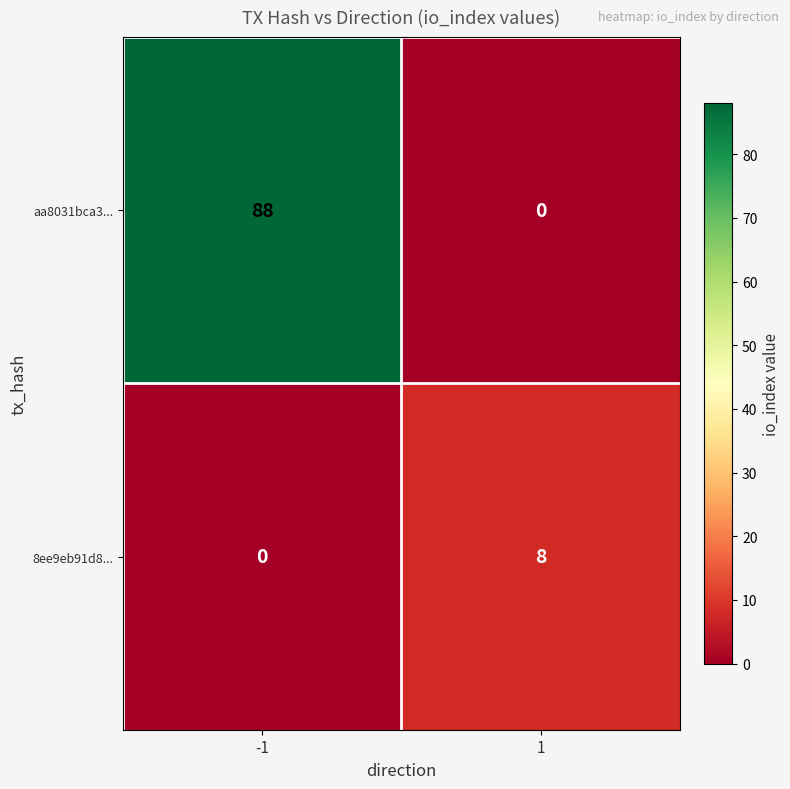

Which series has the largest total across all categories?

aa8031bca3...